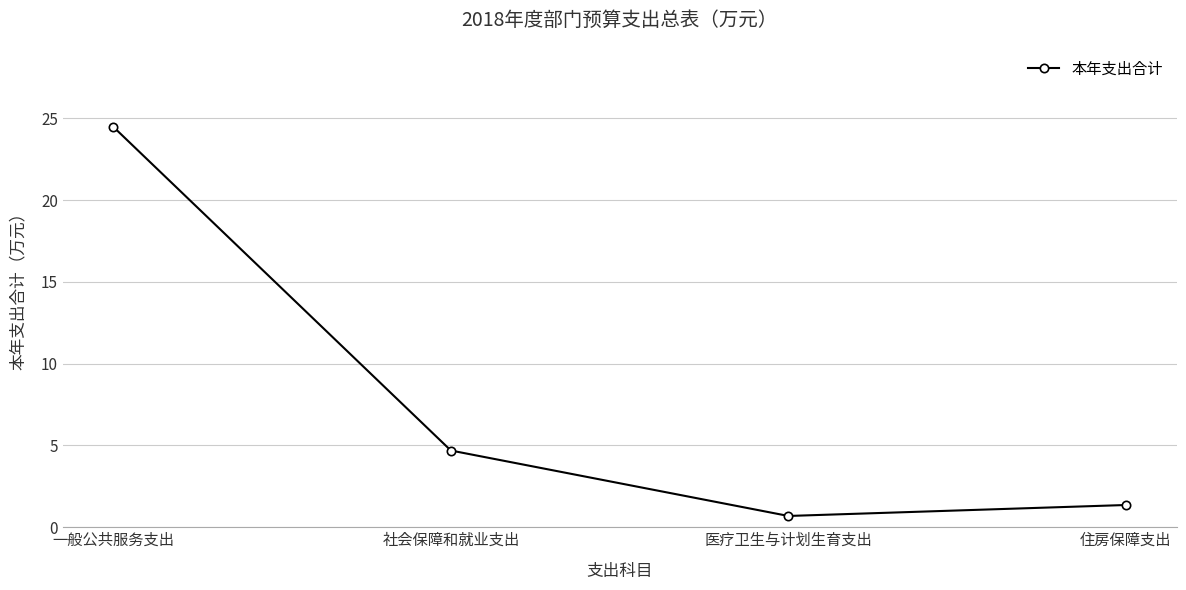

List the labels in order of value, smallest first.

医疗卫生与计划生育支出, 住房保障支出, 社会保障和就业支出, 一般公共服务支出